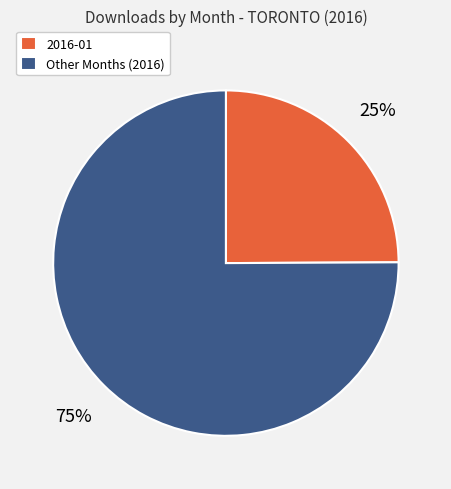

Which slice is the smallest?

2016-01